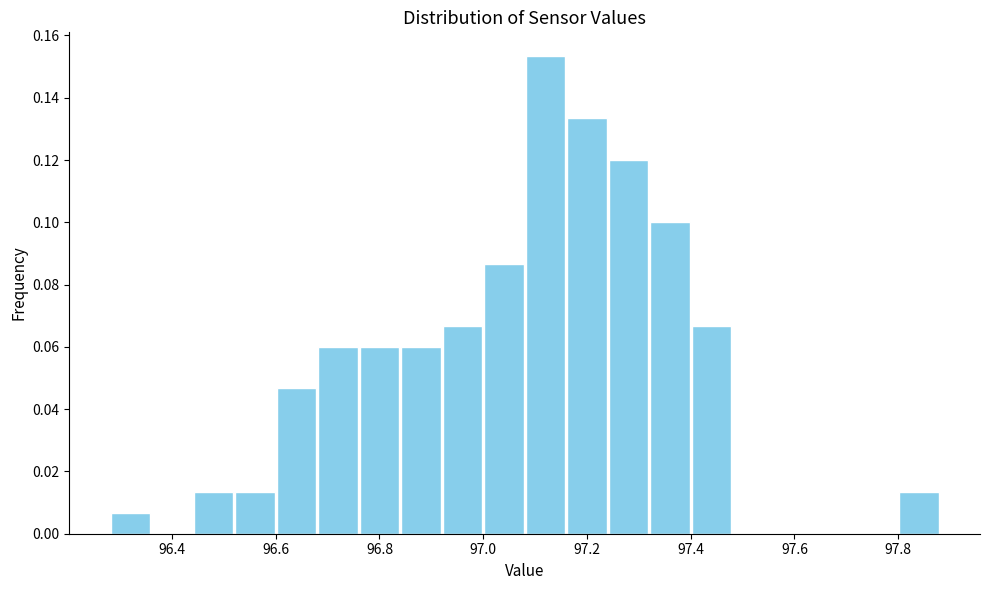

Reading left to right, list every bar in this chart as the range it spans on the x-axis followed by its height. The values are not printed on the chart, so give them approximately, as read against the axis.

96.28 to 96.36: 0.006
96.36 to 96.44: 0
96.44 to 96.52: 0.014
96.52 to 96.60: 0.014
96.60 to 96.68: 0.046
96.68 to 96.76: 0.060
96.76 to 96.84: 0.060
96.84 to 96.92: 0.060
96.92 to 97.00: 0.066
97.00 to 97.08: 0.086
97.08 to 97.16: 0.154
97.16 to 97.24: 0.134
97.24 to 97.32: 0.120
97.32 to 97.40: 0.100
97.40 to 97.48: 0.066
97.48 to 97.56: 0
97.56 to 97.64: 0
97.64 to 97.72: 0
97.72 to 97.80: 0
97.80 to 97.88: 0.014